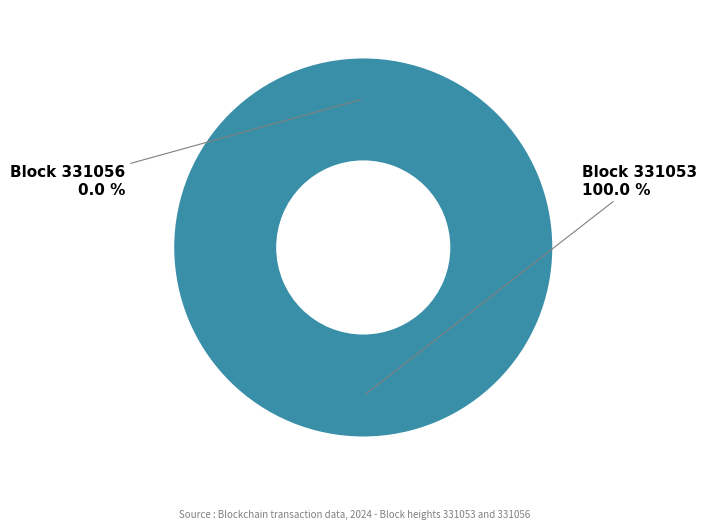

To the nearest percent, what is the difference between the largest and smallest slice percentages?

100%